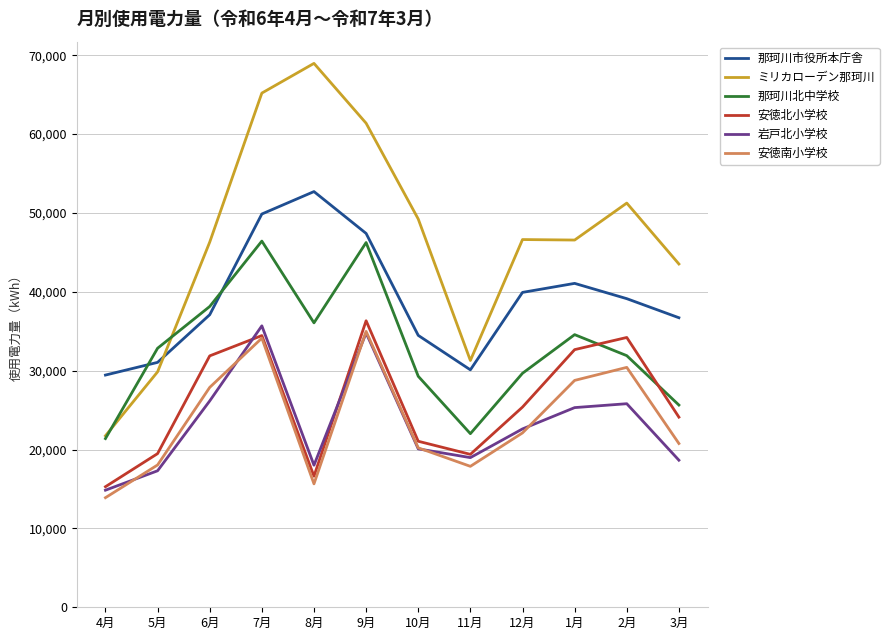

Is the value of 岩戸北小学校 at 11月 greater than the value of 那珂川市役所本庁舎 at 10月?

No